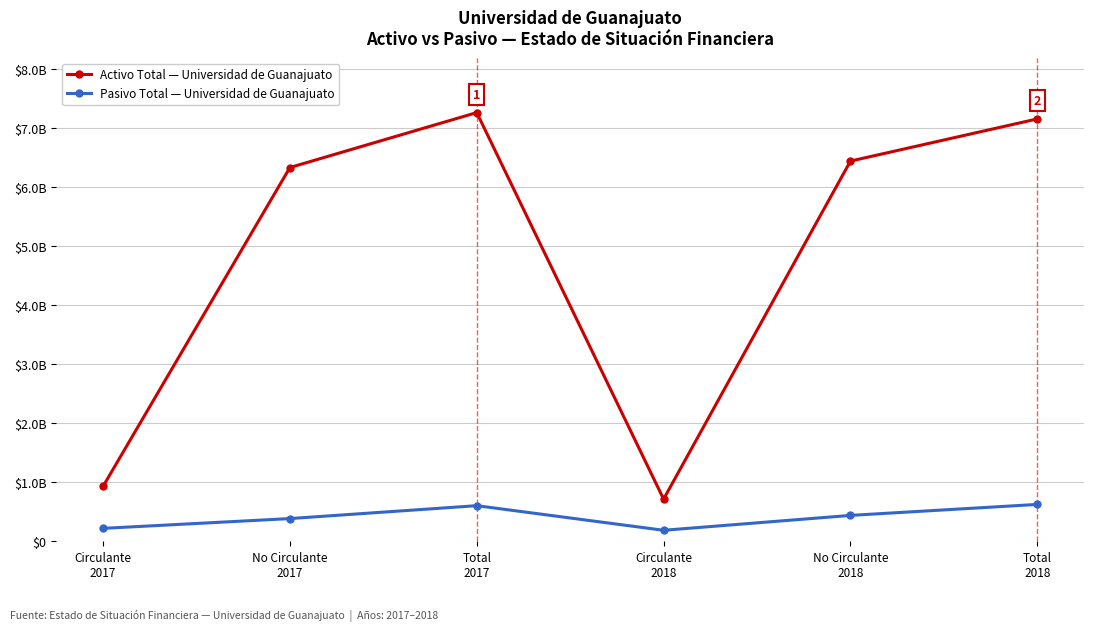

True or false: Activo Total — Universidad de Guanajuato and Pasivo Total — Universidad de Guanajuato intersect in this chart.

False